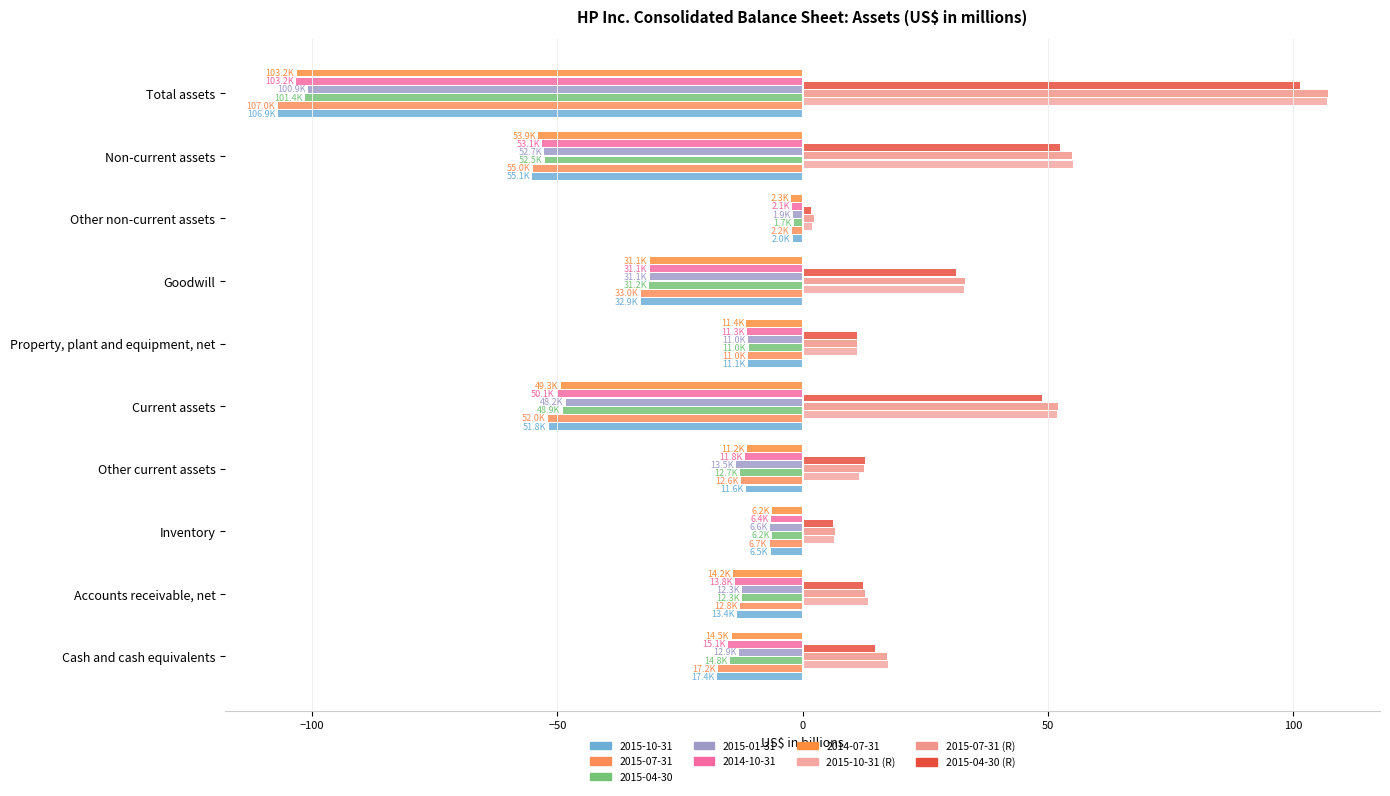

How many series are shown in this chart?

9